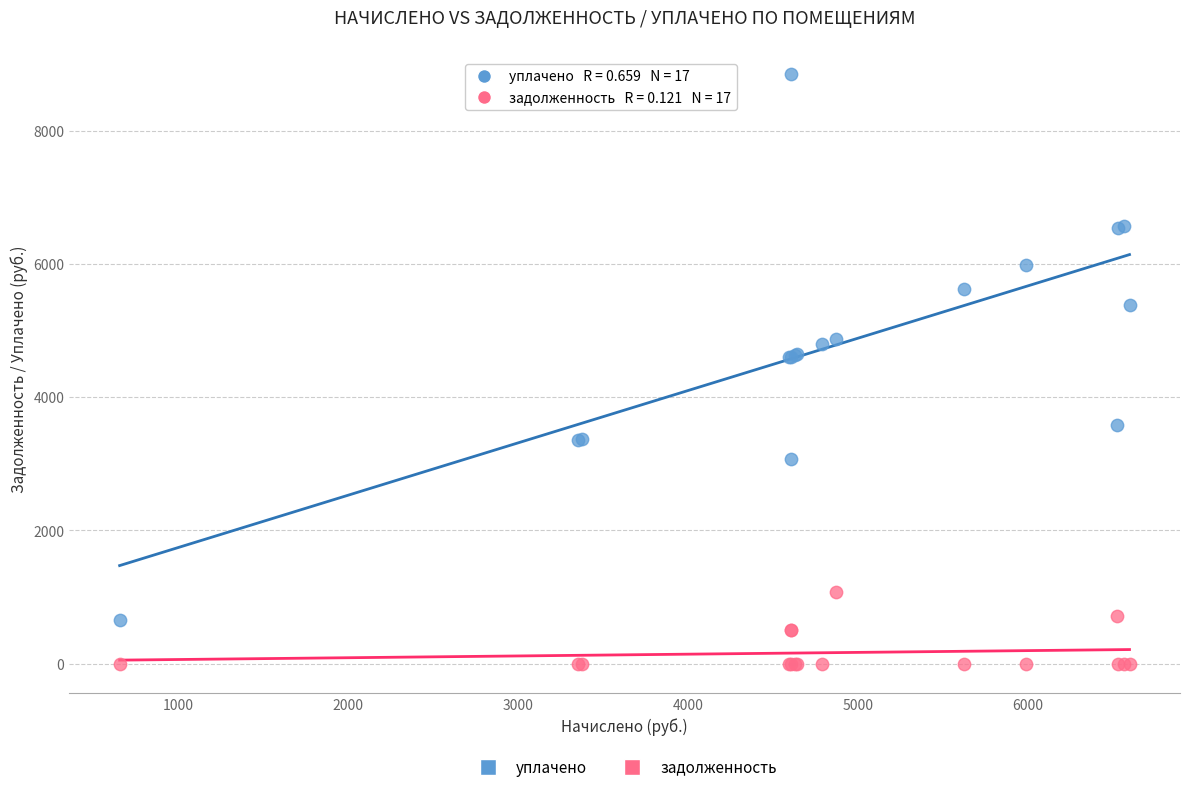

Which series reaches the maximum Y coordinate?

уплачено